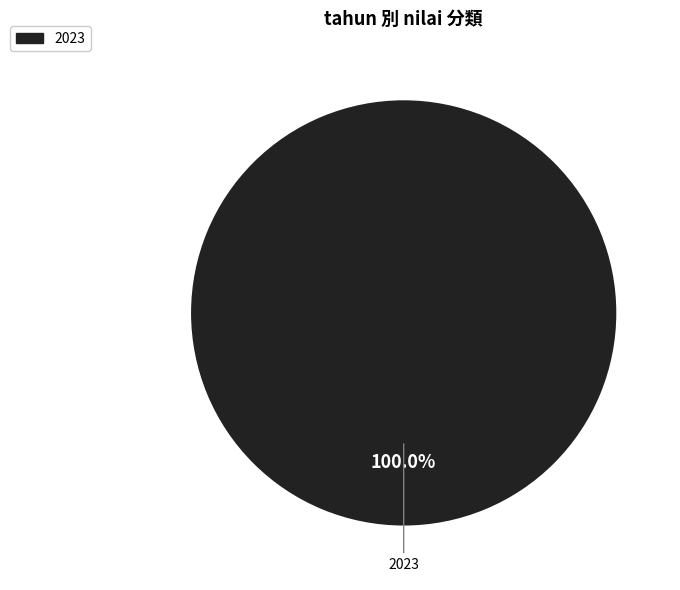

Does any single category account for the majority?

Yes